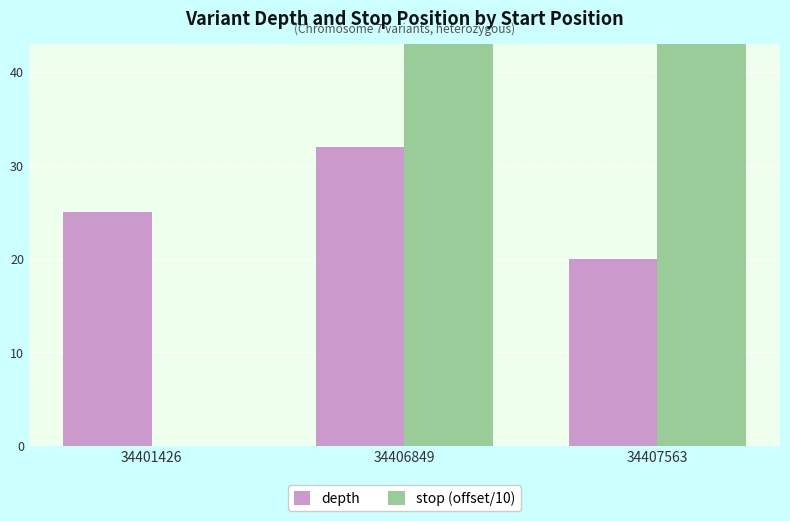

Which series changed the most between 34406849 and 34407563?

stop (offset/10)